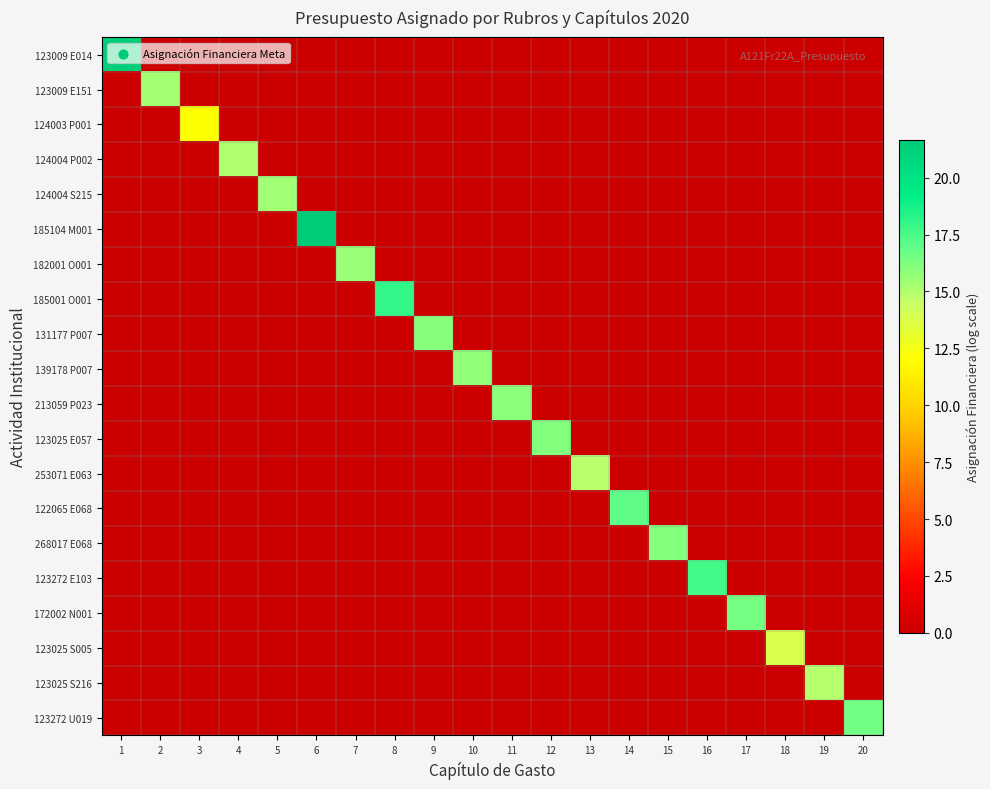

How many distinct data groups are displayed?

20